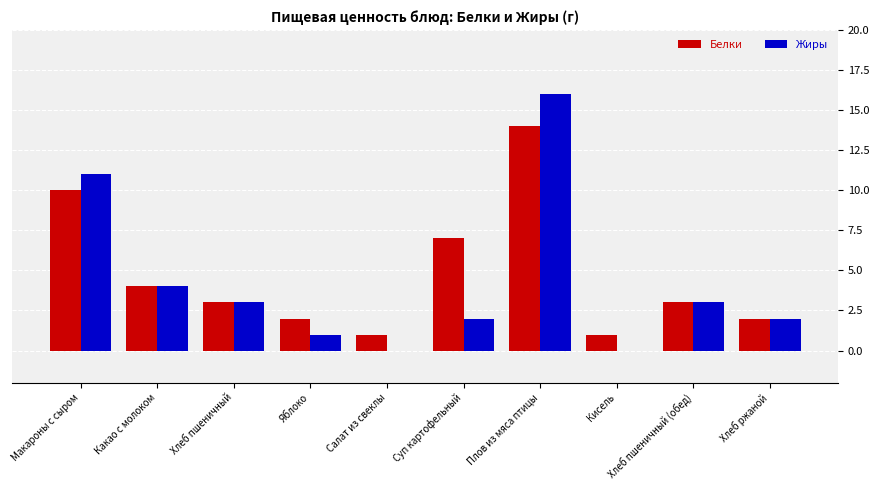

Is it true that Белки equals 2 at Какао с молоком?

False